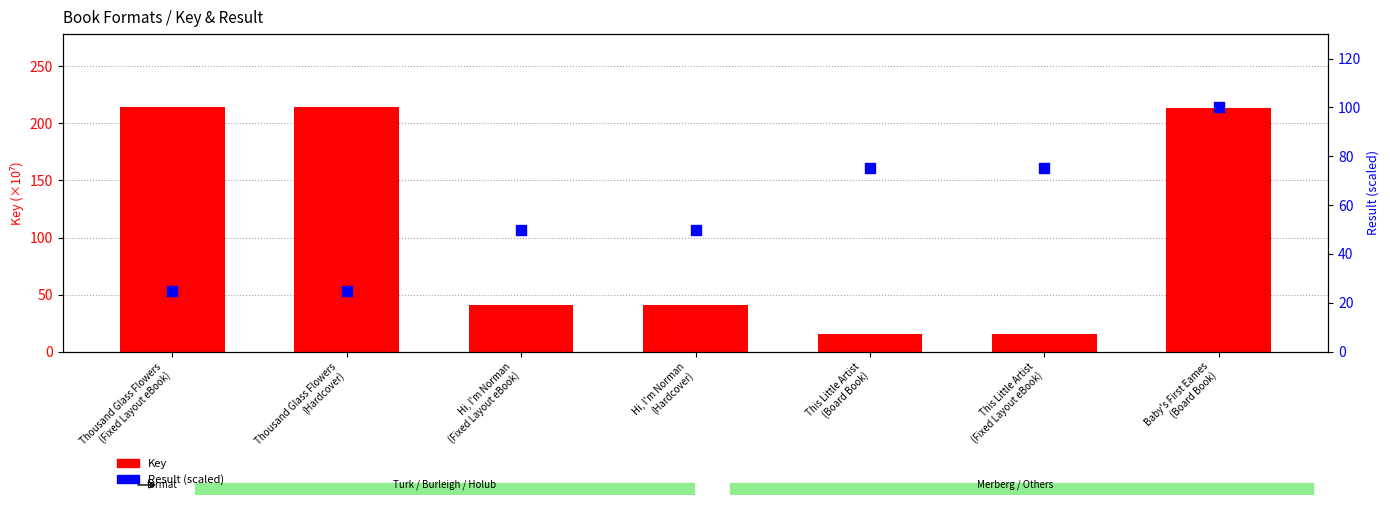

Which series contains the highest Y value?

Key (×10⁷)